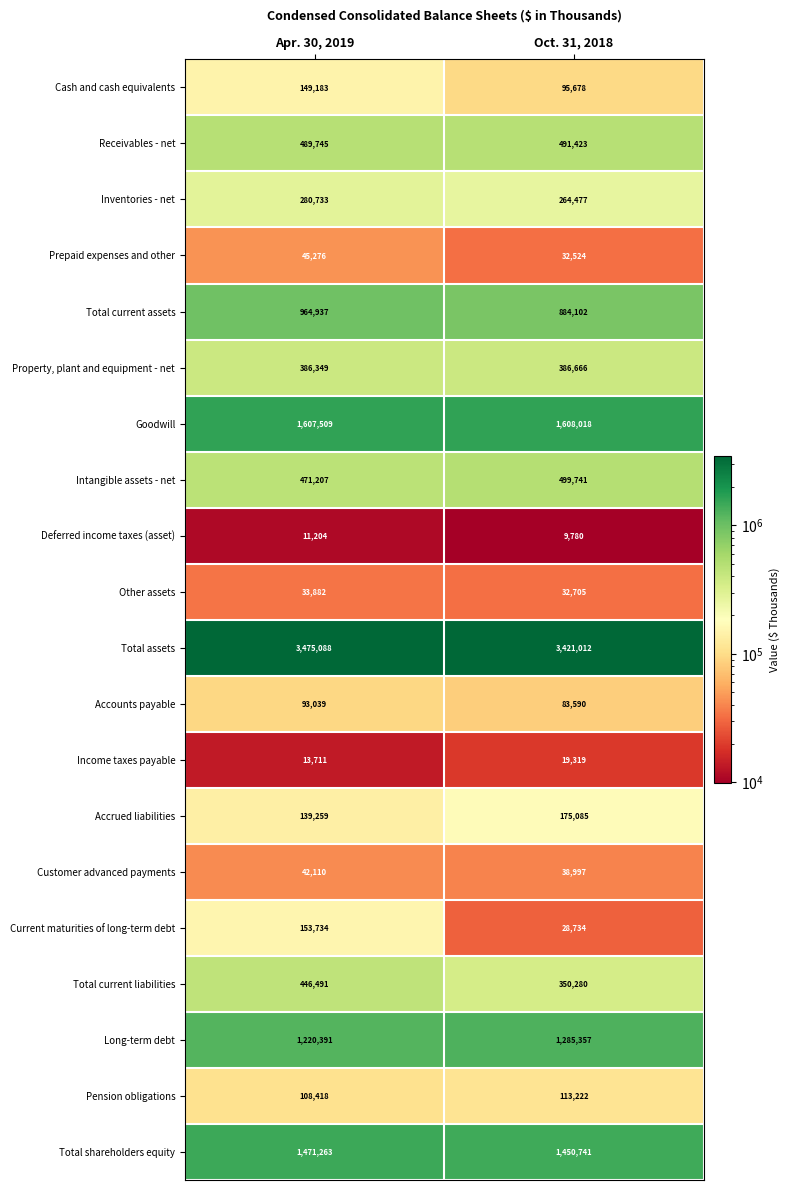

At which label is Long-term debt closest to 1252874?

Apr. 30, 2019